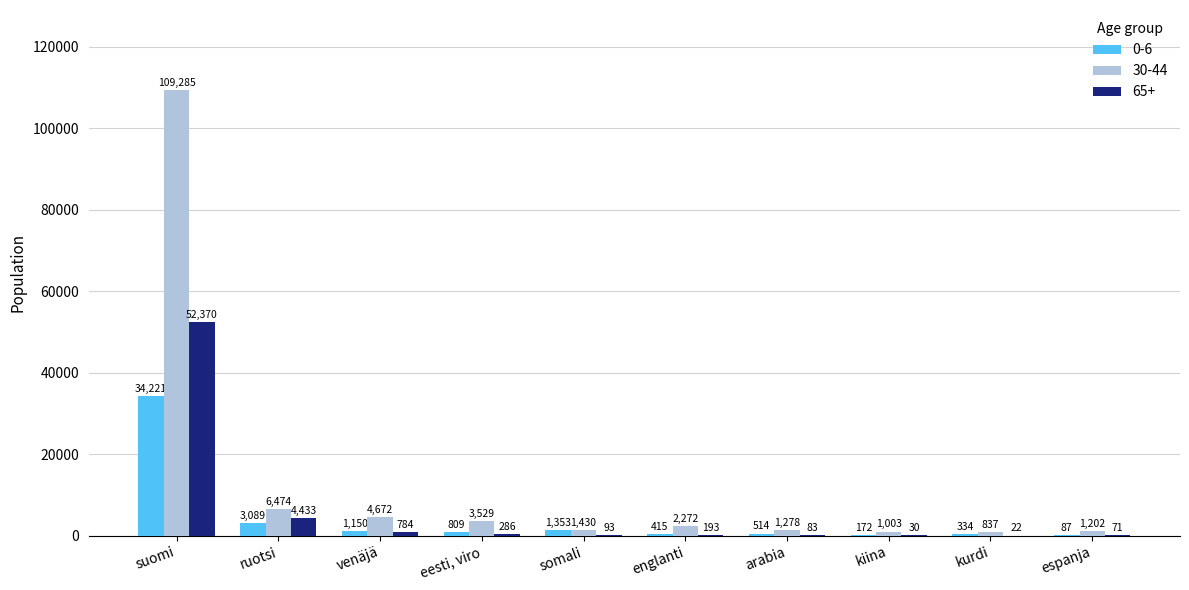

What is the maximum value for 65+?

52370